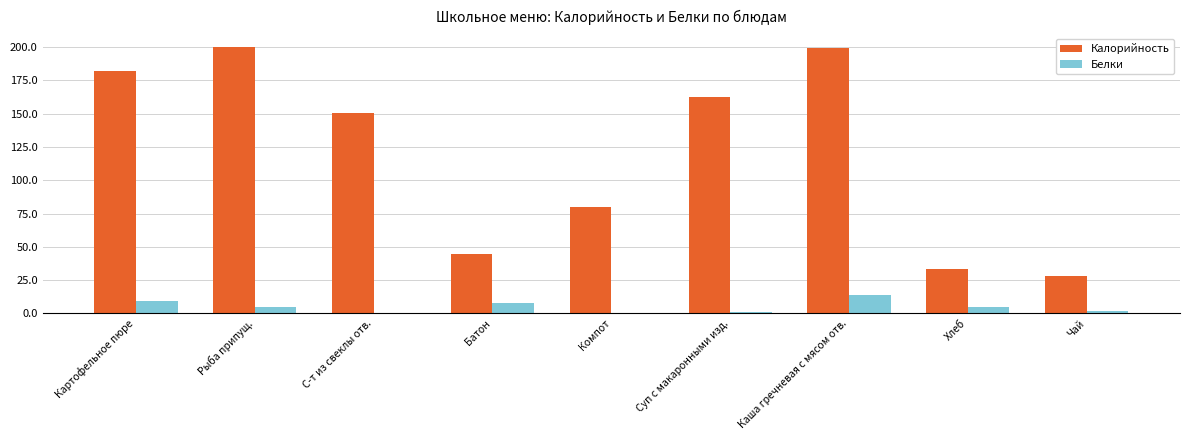

What is the sum of the Белки values at Батон and Картофельное пюре?

16.9